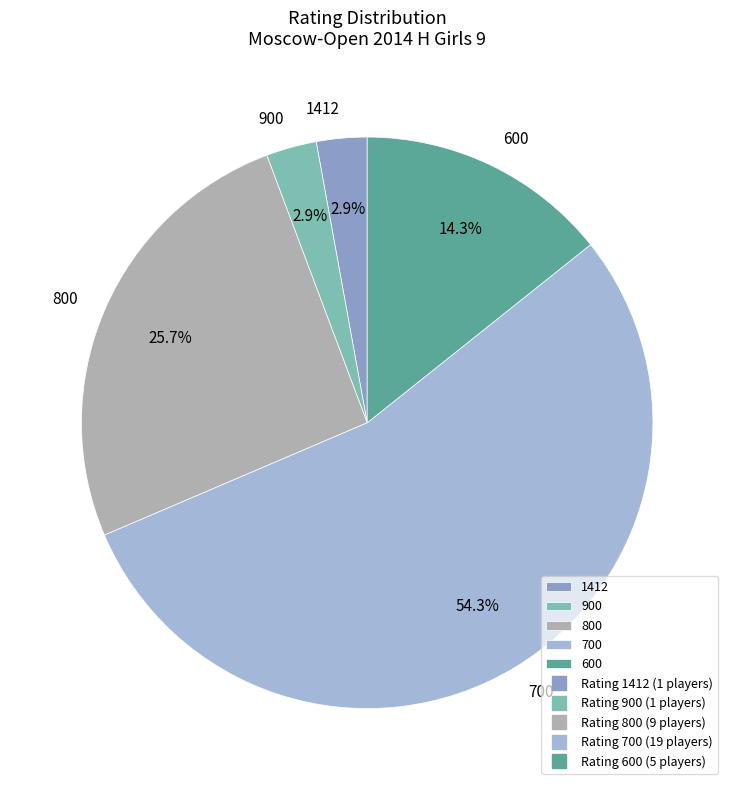

Is there any slice that represents more than half of the pie?

Yes